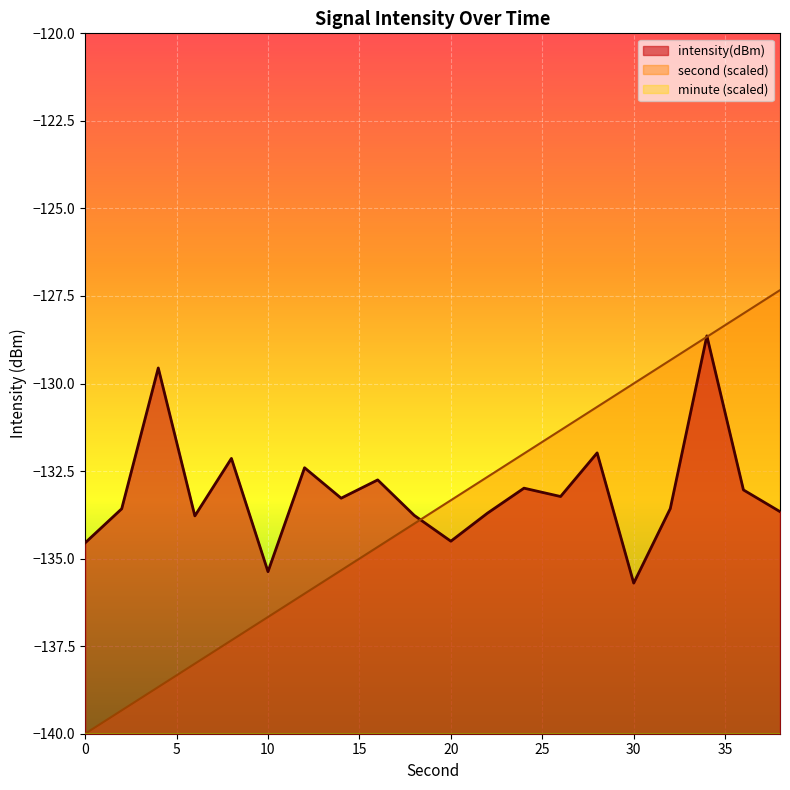

List the series in order of their peak value, highest first.

second (scaled), intensity(dBm), minute (scaled)